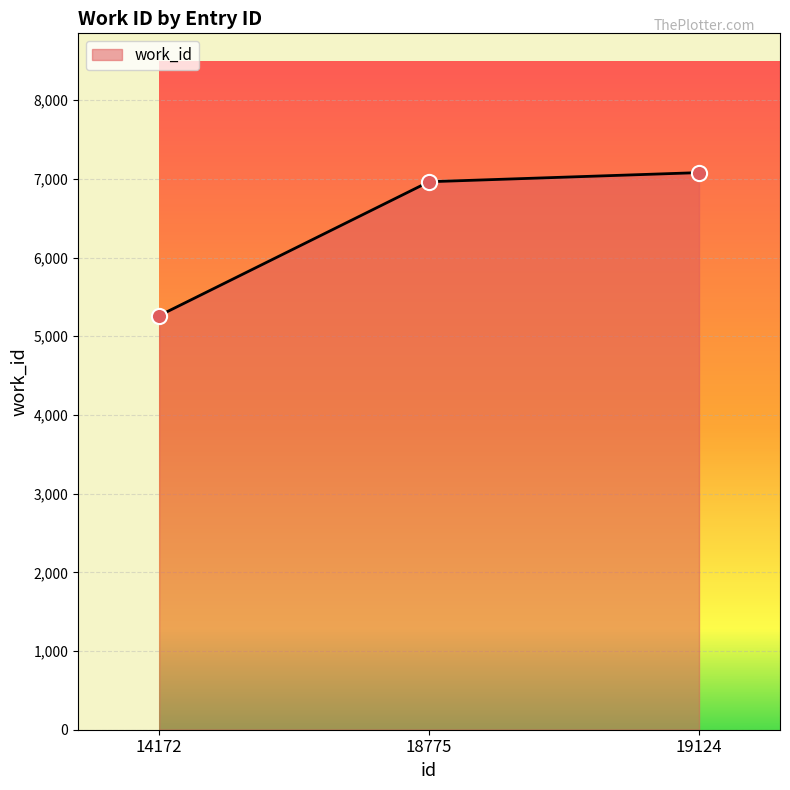

Between 14172 and 18775, which is larger?

18775